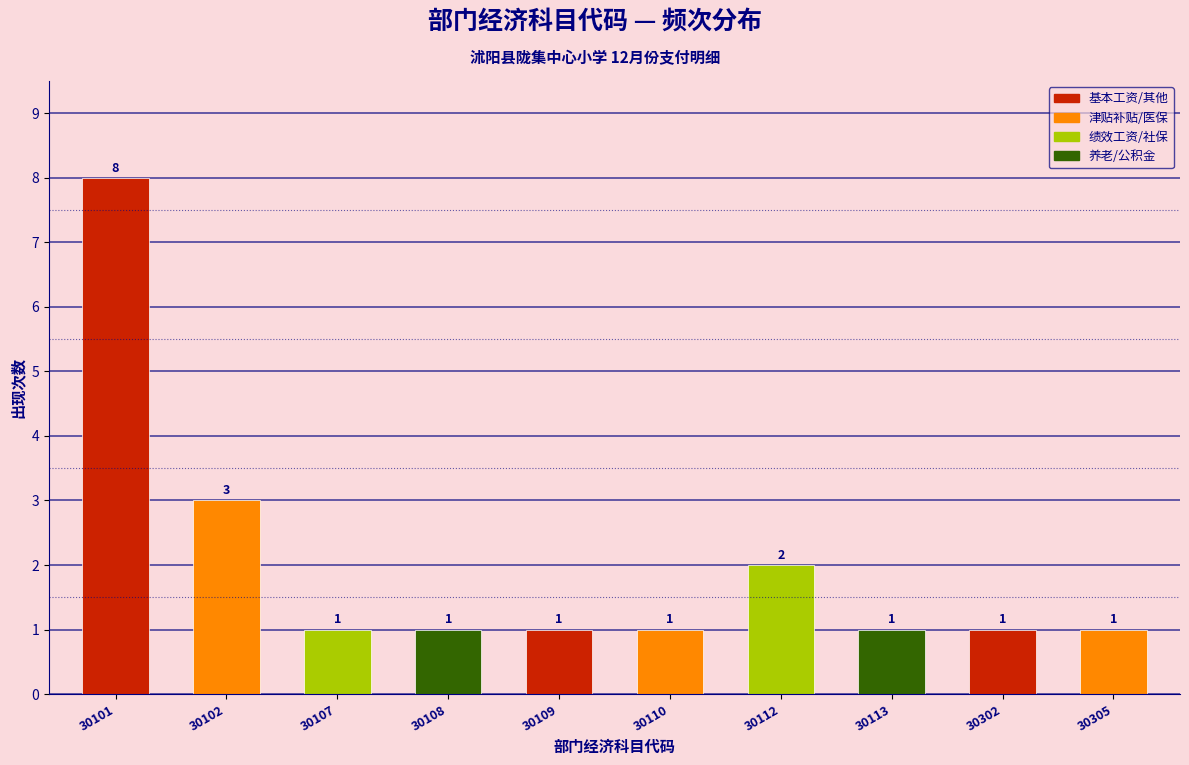

Reading left to right, extract all data points from this chart.

8	3	1	1	1	1	2	1	1	1